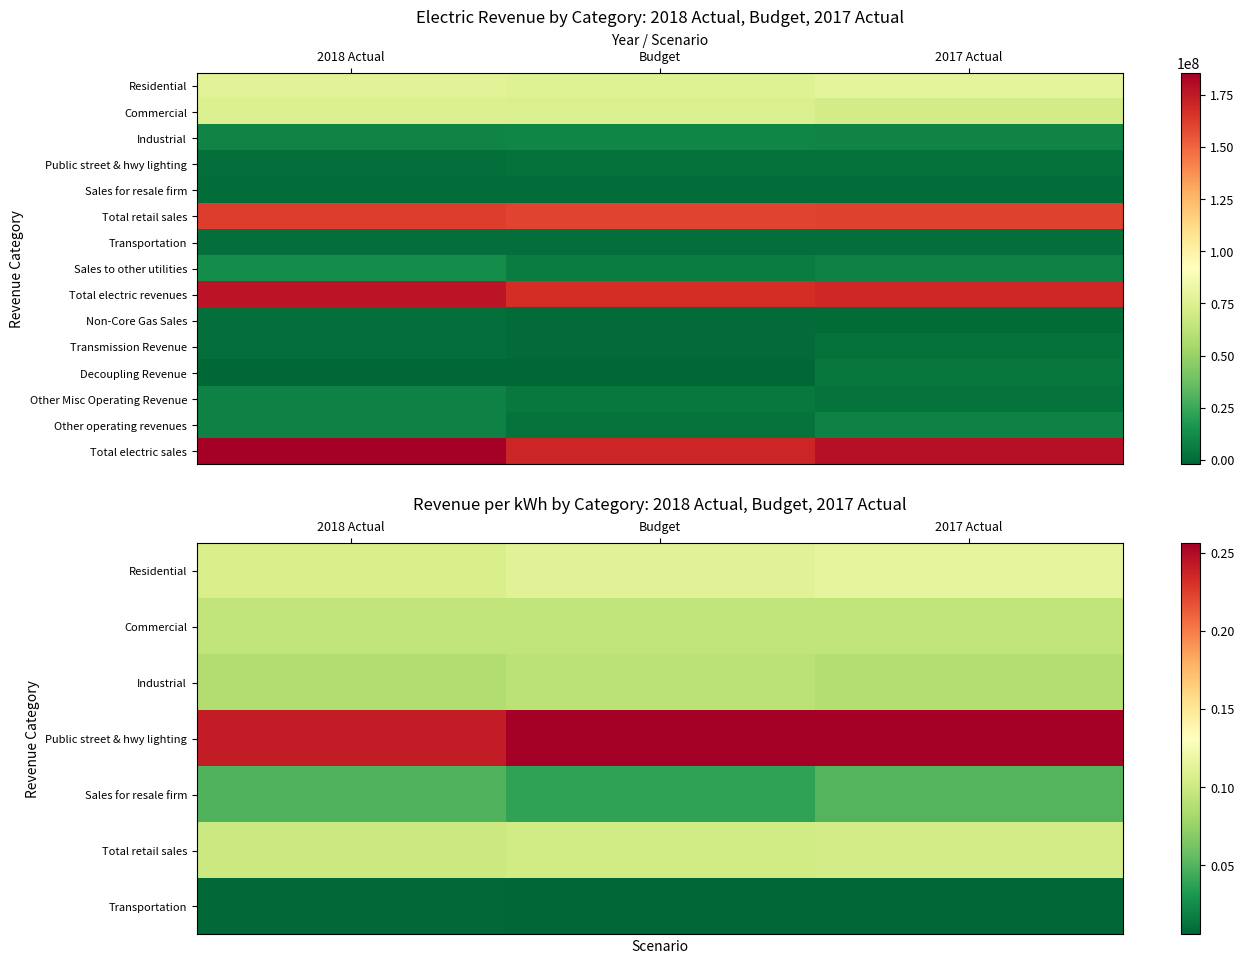

What is the minimum value for Other operating revenues?

2688074.0